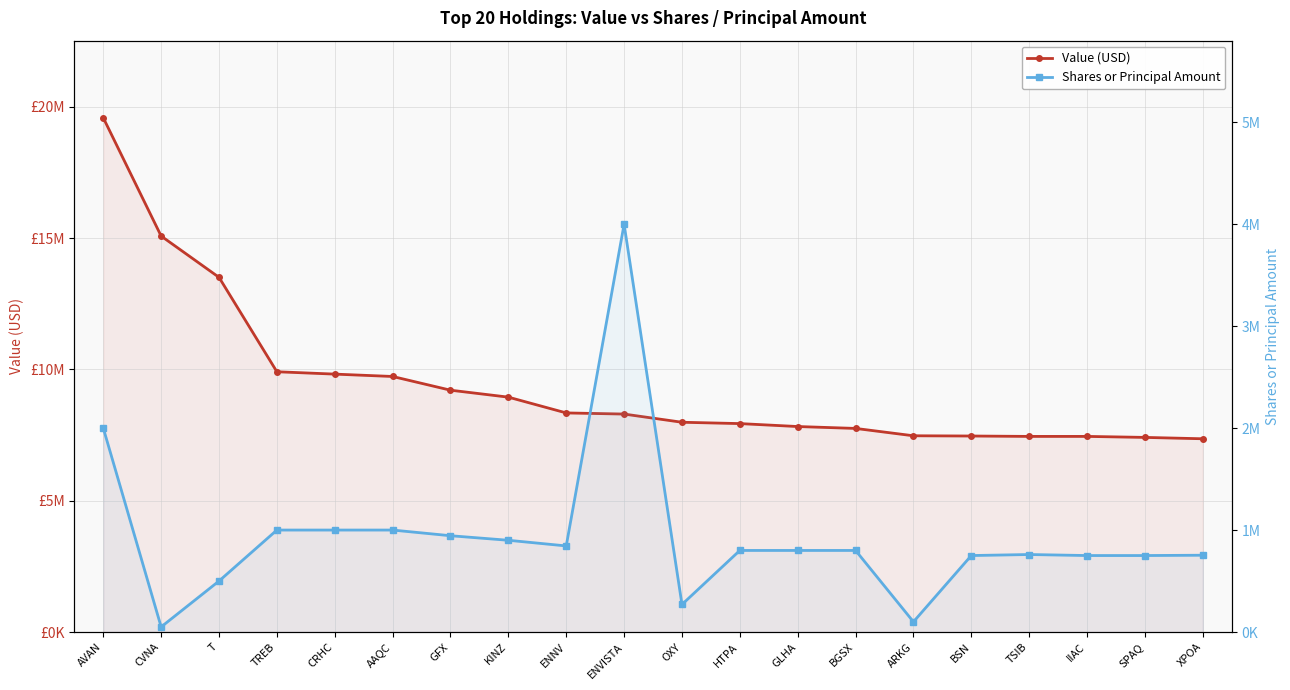

Reading left to right, list all the values displayed in this chart.

Value (USD): AVAN=19580000	CVNA=15077000	T=13505000	TREB=9910000	CRHC=9820000	AAQC=9730000	GFX=9208000	KINZ=8943000	ENNV=8342000	ENVISTA=8299000	OXY=7987000	HTPA=7936000	GLHA=7824000	BGSX=7752000	ARKG=7472000	BSN=7463000	TSIB=7448000	IIAC=7448000	SPAQ=7410000	XPOA=7358000
Shares or Principal Amount: AVAN=2000000	CVNA=50000	T=500000	TREB=1000000	CRHC=1000000	AAQC=1000000	GFX=944362	KINZ=899700	ENNV=844315	ENVISTA=4000000	OXY=270000	HTPA=800000	GLHA=800000	BGSX=800000	ARKG=100000	BSN=750000	TSIB=760000	IIAC=750000	SPAQ=750000	XPOA=753112